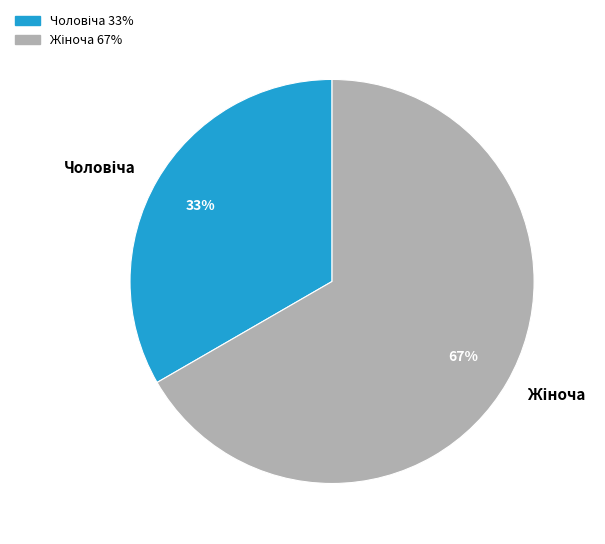

Does any single category account for the majority?

Yes